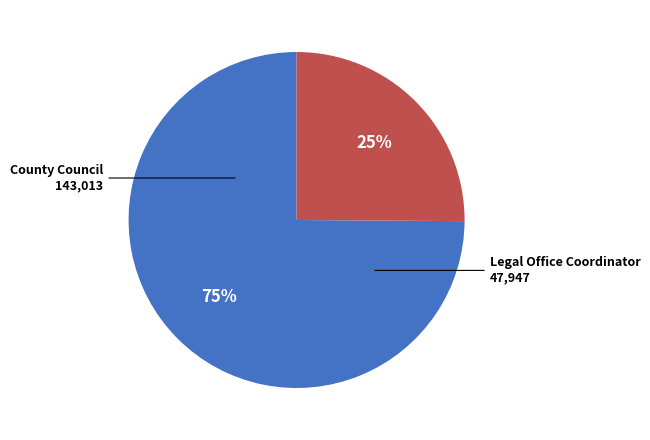

To the nearest percent, what is the difference between the County Council and Legal Office Coordinator slice percentages?

50%